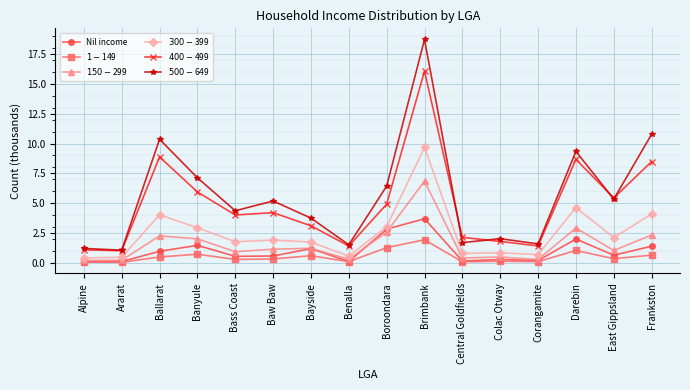

What is the average value of the $300-$399 series?

2.5